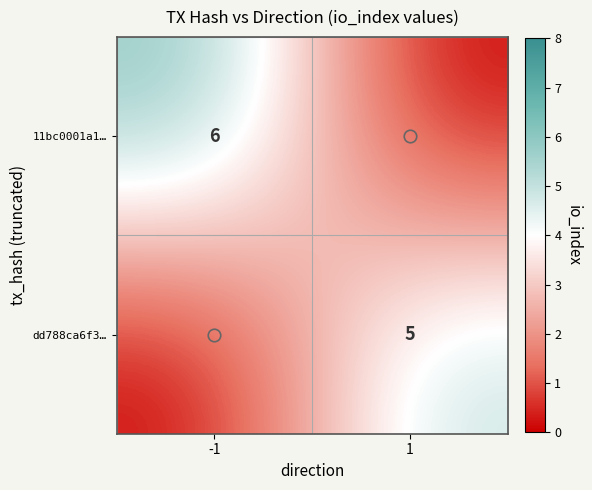

Which series has the largest total across all categories?

11bc0001a1…